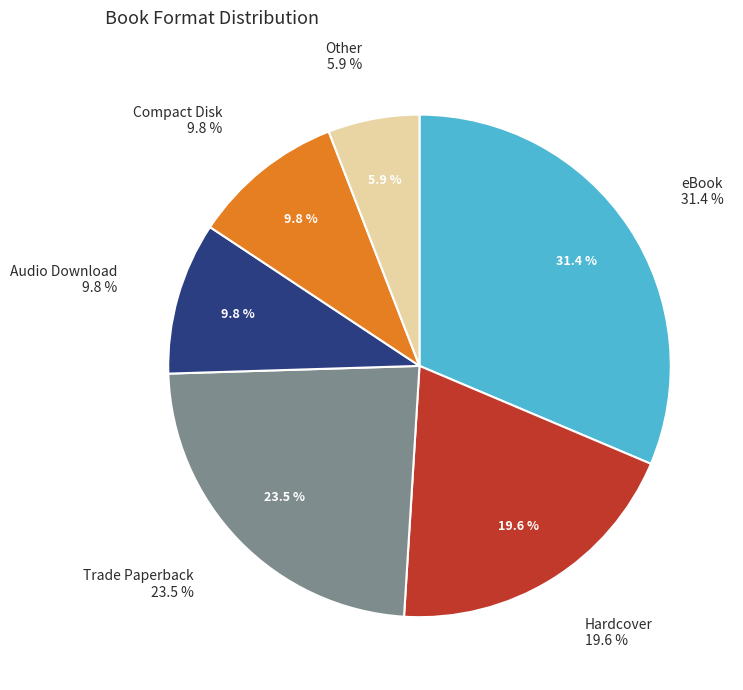

Does Other account for over 50% of the chart?

No